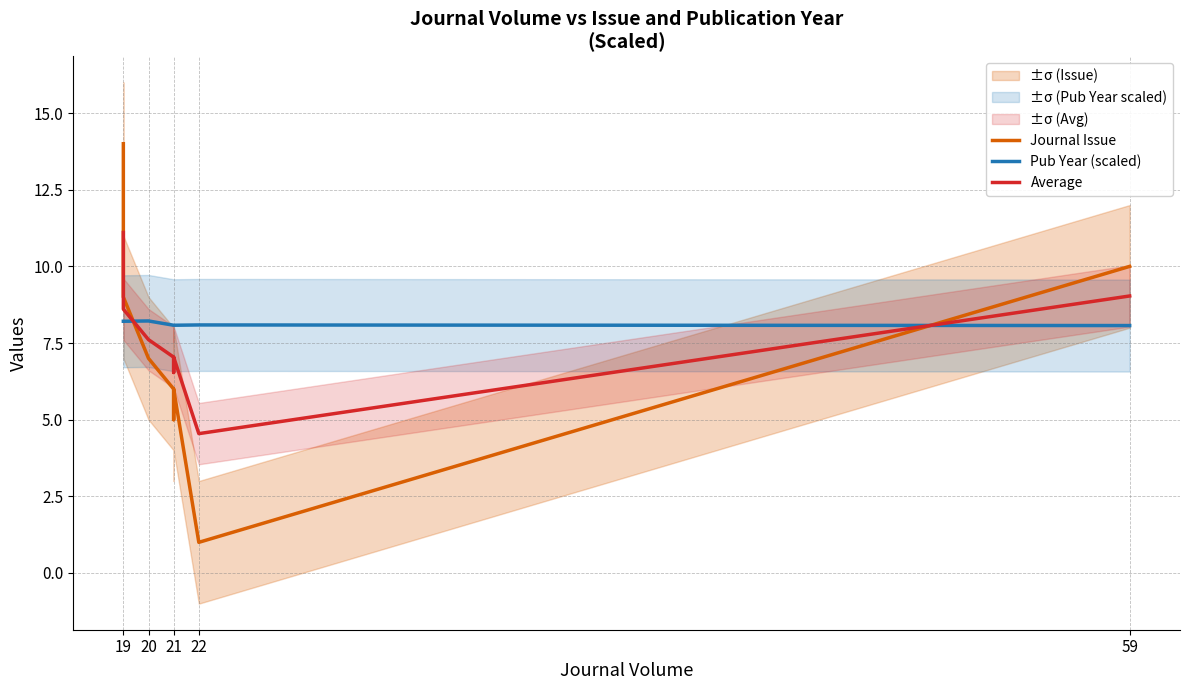

How many values in the Journal Issue series are below 7?

4